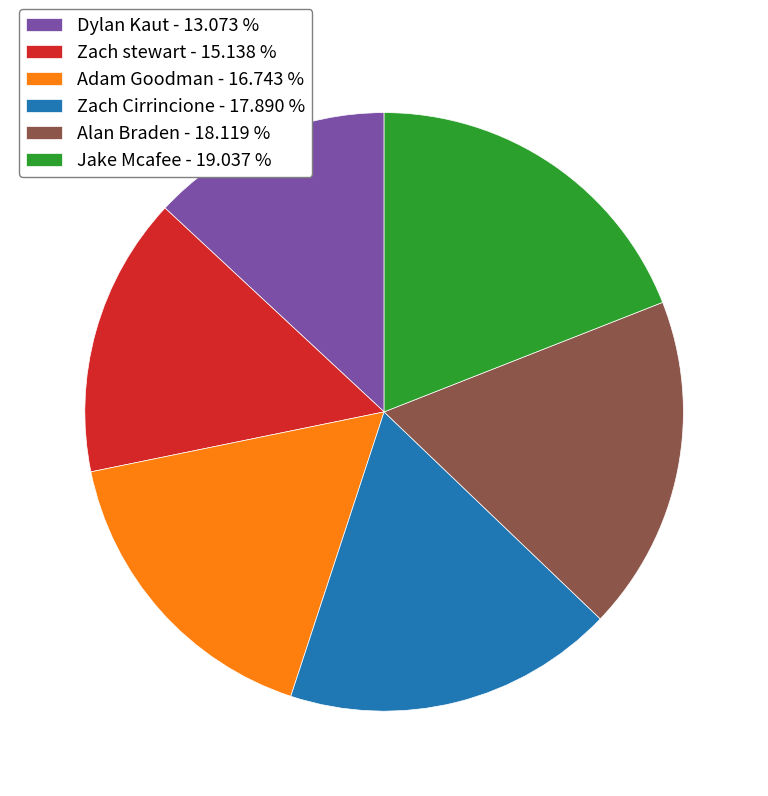

What is the ratio of the value at Dylan Kaut - 13.073 % to the value at Zach stewart - 15.138 %?

0.9